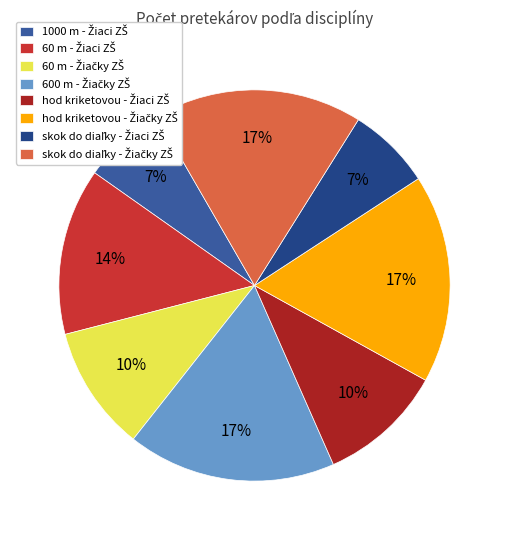

Is there any slice that represents more than half of the pie?

No